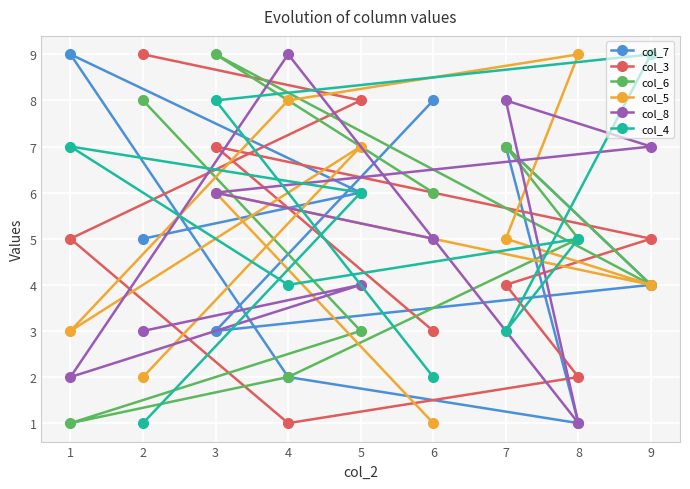

Where does the col_4 series first go above 5?

1